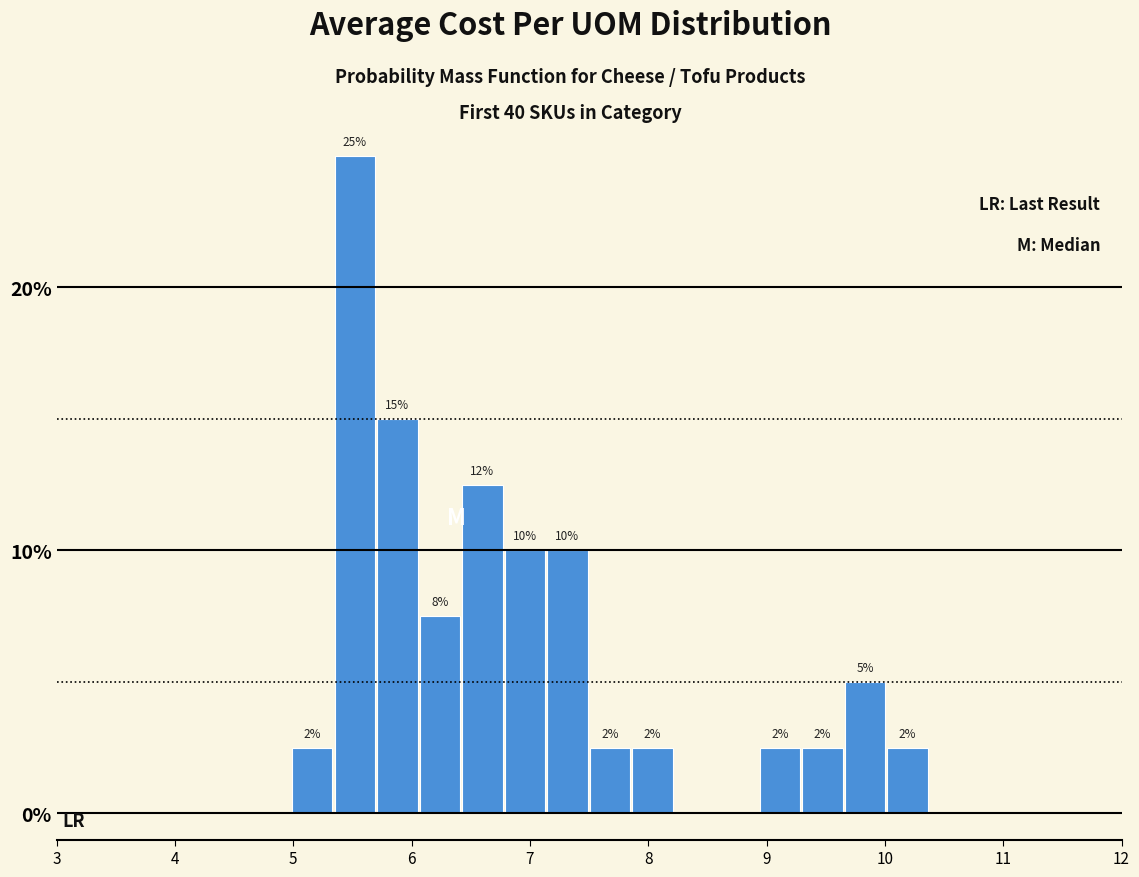

Around what value on the x-axis is the tallest bar? Give the approximate position of its centre, as read against the axis.

5.5